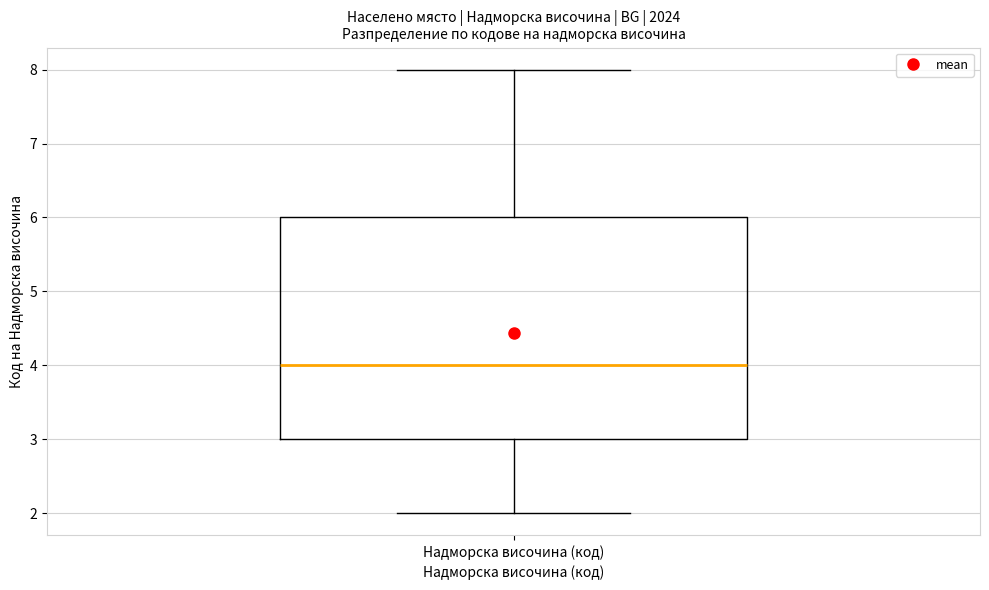

Read this box plot against the y-axis: the position of the median line, the range covered by the box, and the ends of both whiskers. The values are not printed on the chart, so give them approximately, as read against the axis.

median 4, box 3 to 6, whiskers 2 to 8